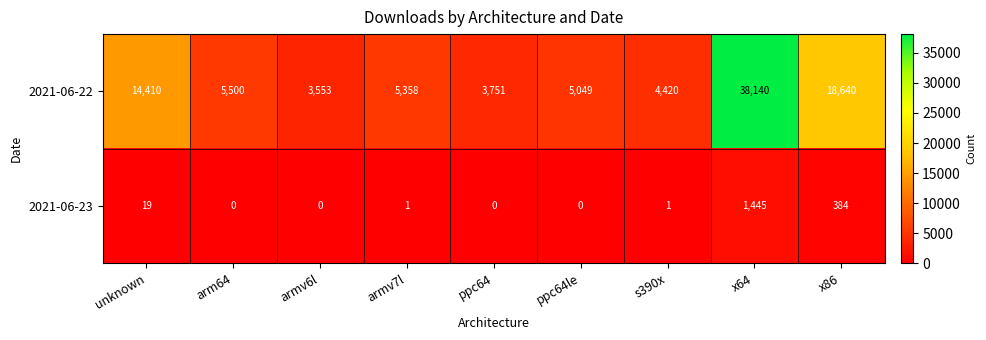

Which series has the largest range (max minus min)?

2021-06-22